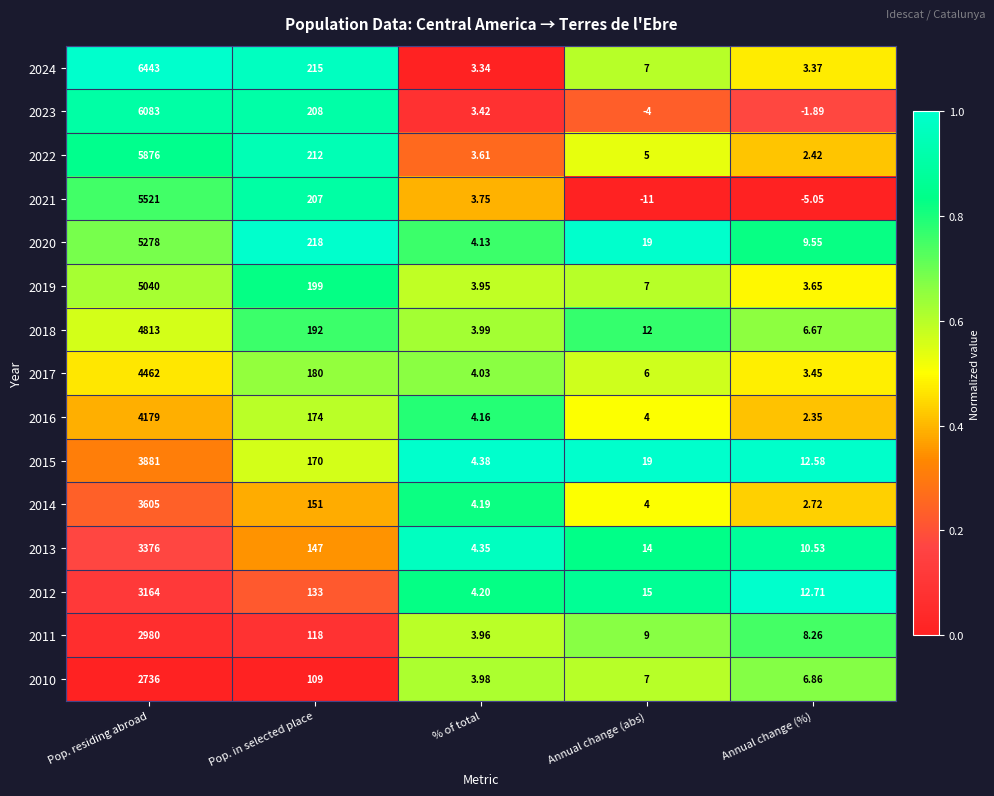

Where is 2016 nearest to the value 2090?

Pop. in selected place